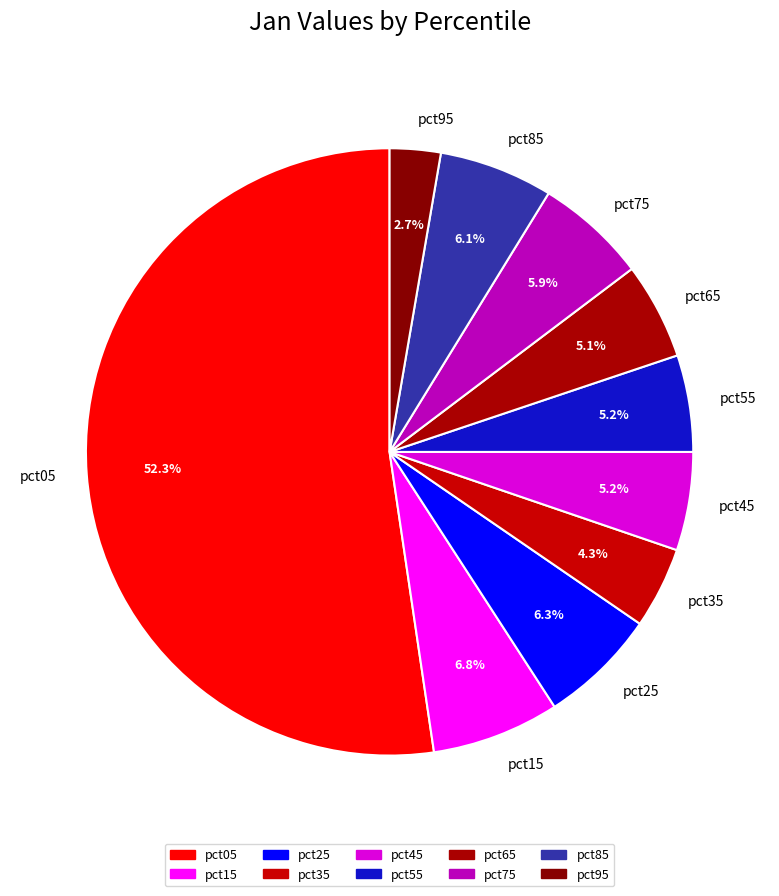

To the nearest percent, what portion does pct95 represent?

3%